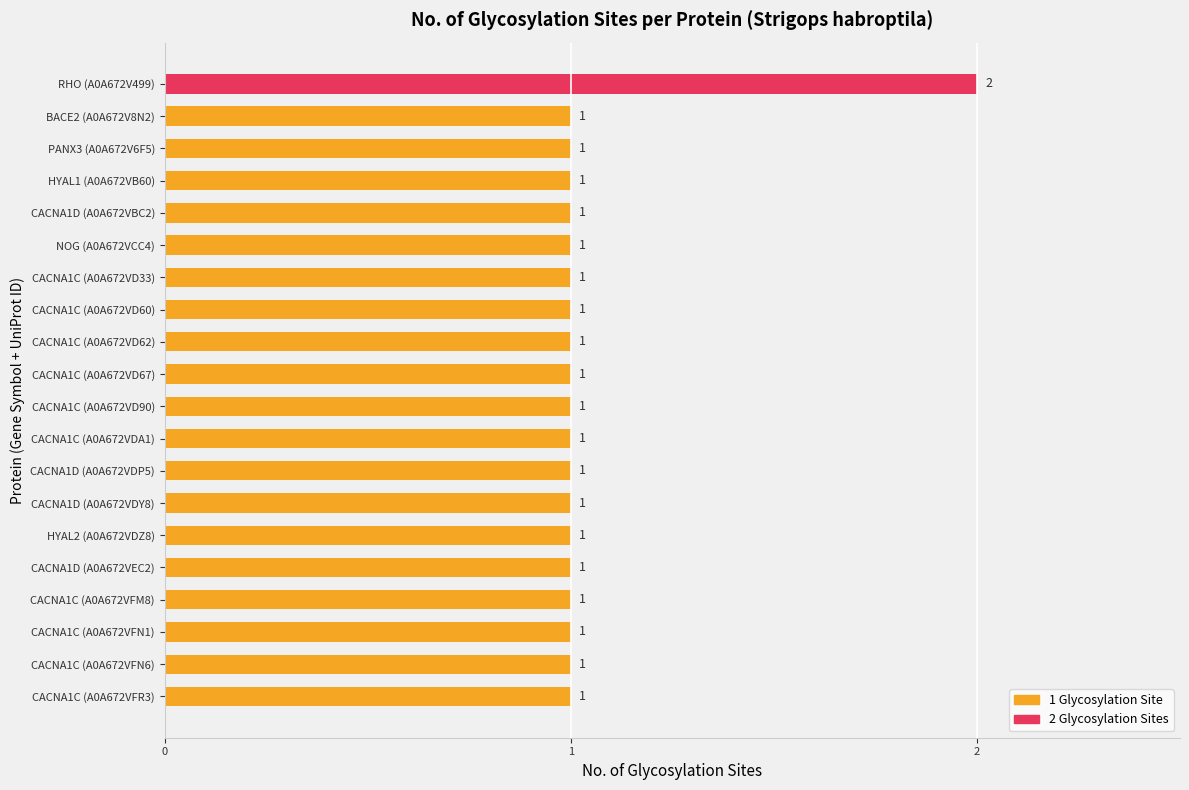

What is the smallest value displayed?

1